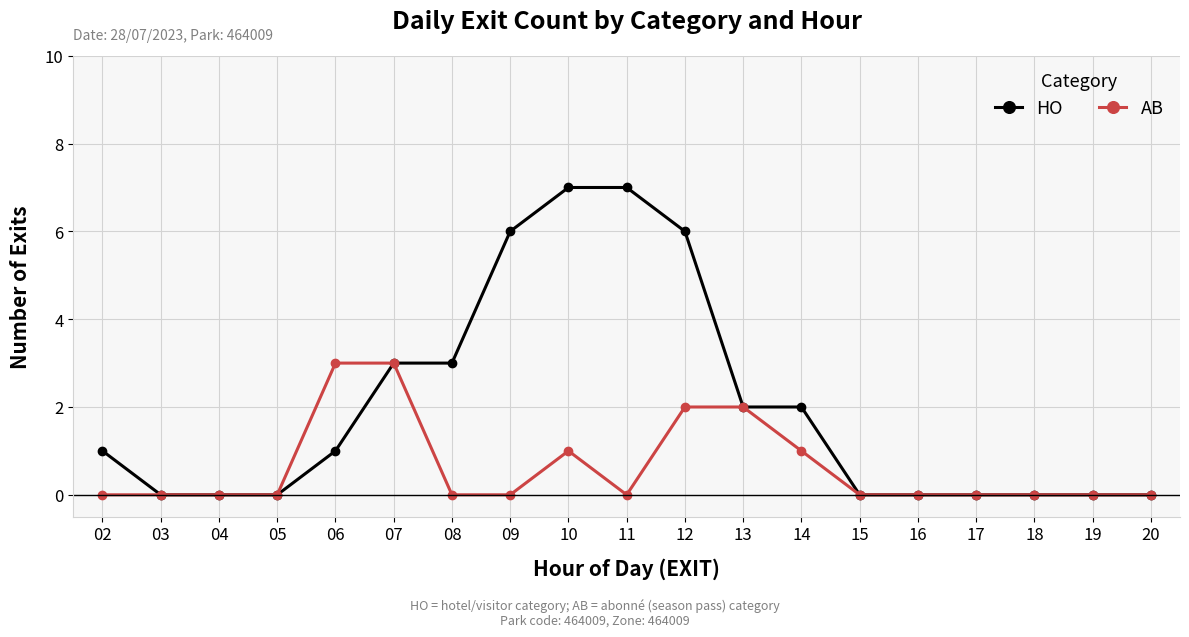

The value of AB at 02 is 0. True or false?

True